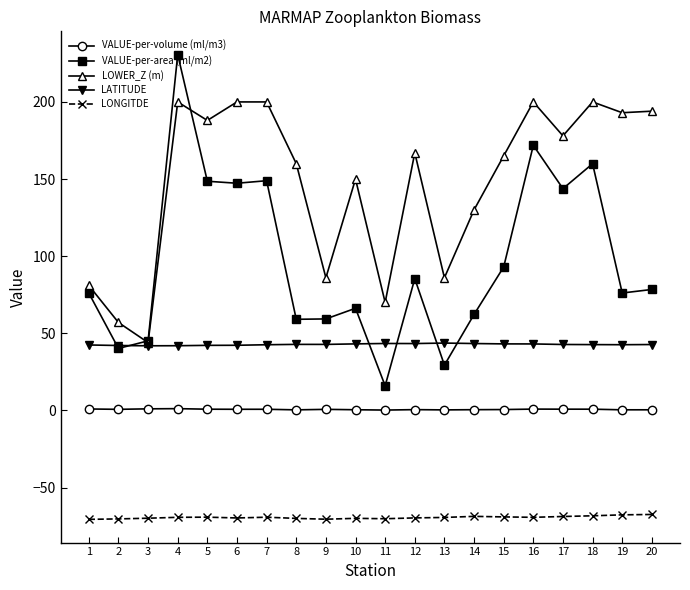

How many lines are shown in the chart?

5